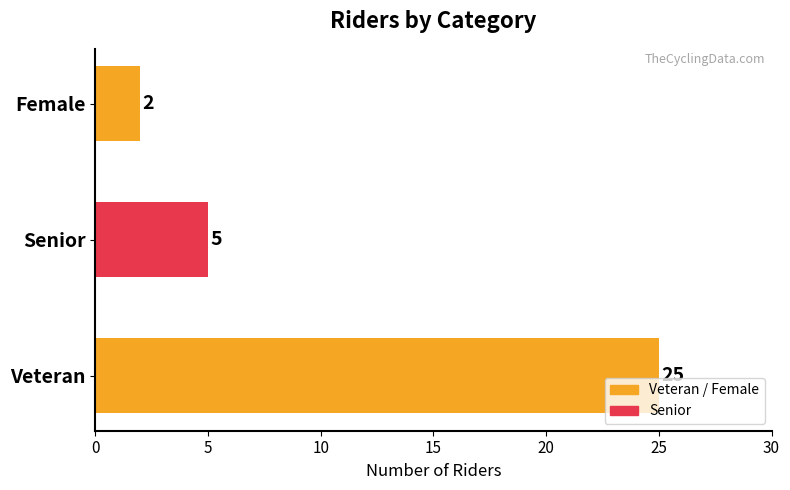

At which label is the value closest to 13?

Senior